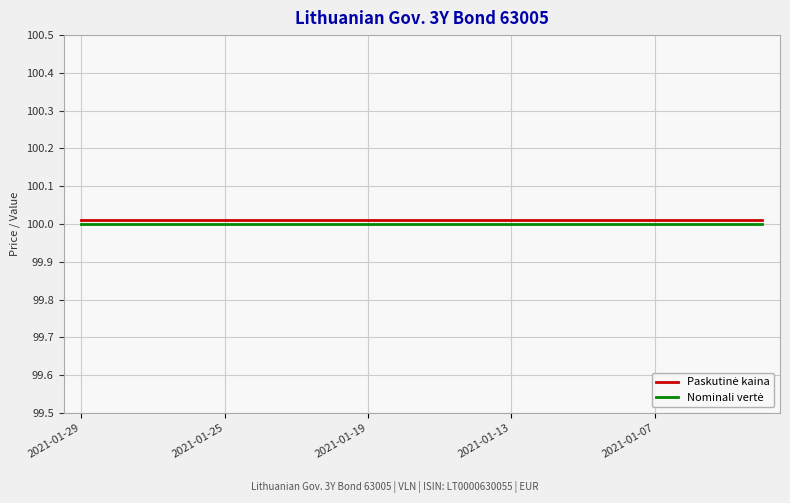

True or false: Paskutinė kaina and Nominali vertė intersect in this chart.

False